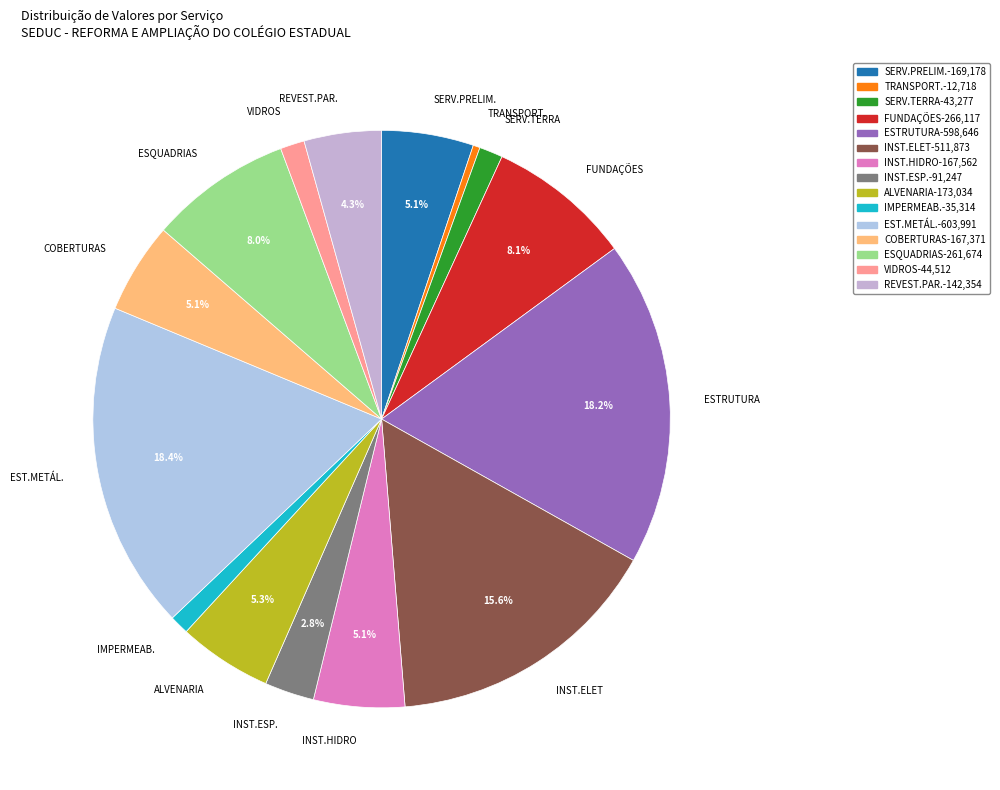

Which has a higher value, ESTRUTURA or TRANSPORT.?

ESTRUTURA